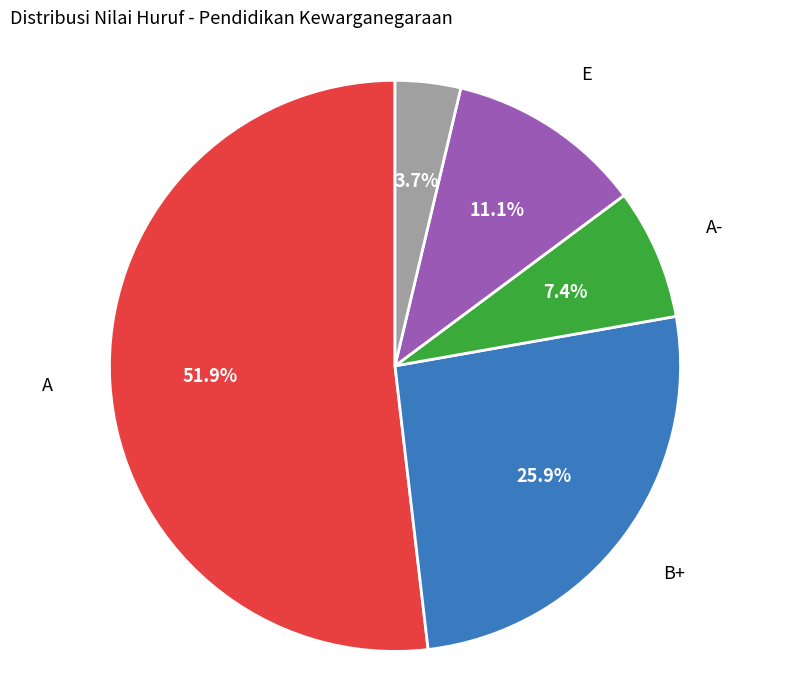

Is there a majority slice in this chart?

Yes